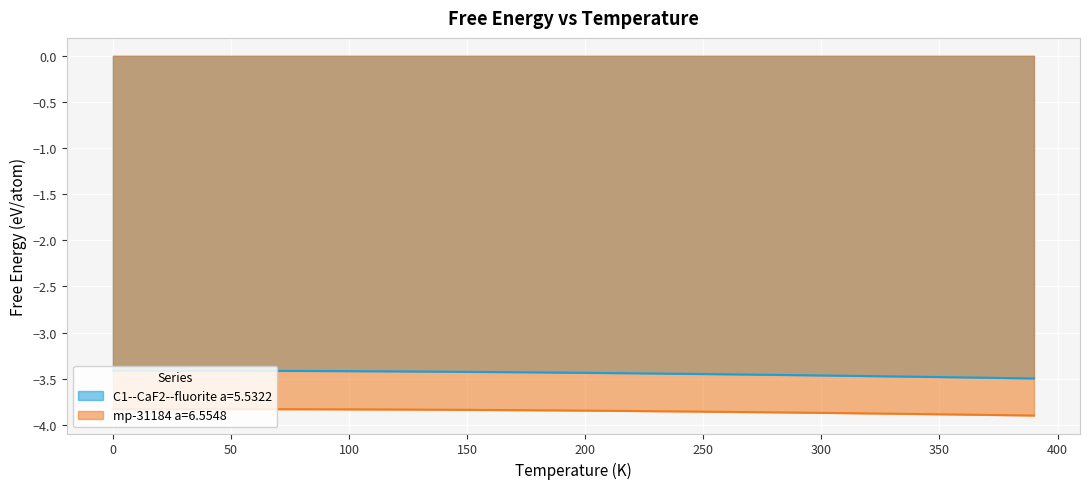

True or false: mp-31184 a=6.5548 and C1--CaF2--fluorite a=5.5322 intersect in this chart.

False